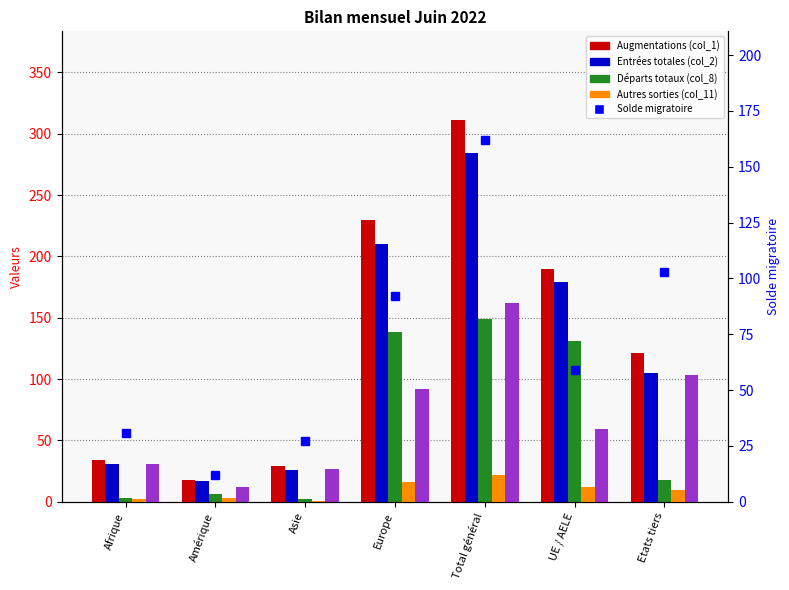

What is the difference between the Entrées totales (col_2) values at Asie and Etats tiers?

79